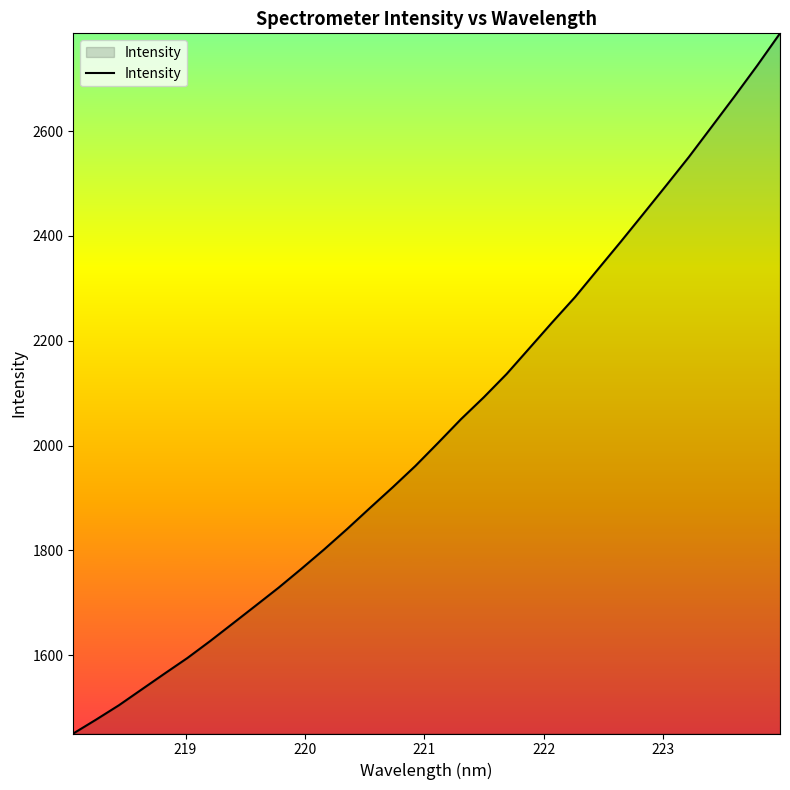

What is the difference between the maximum and minimum values?

1335.5